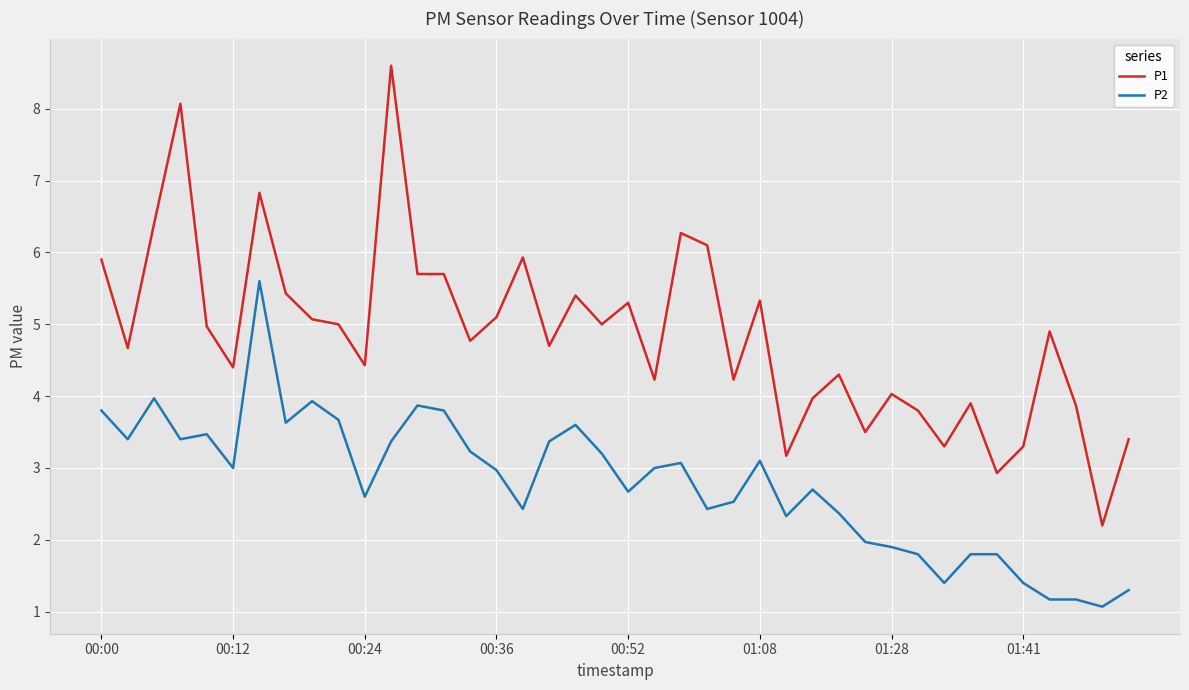

Which series has the largest range (max minus min)?

P1